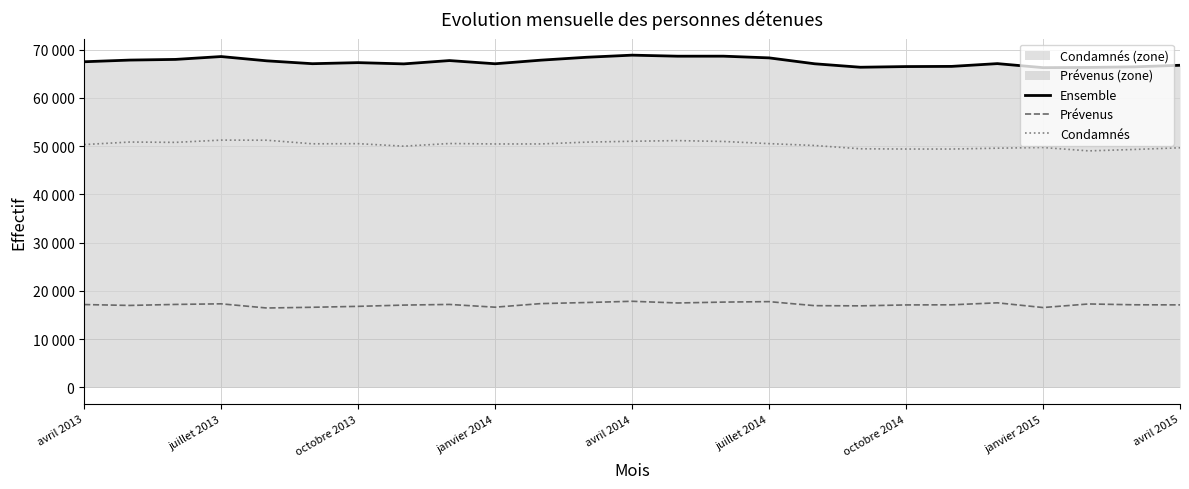

Does the chart have visible grid lines?

Yes